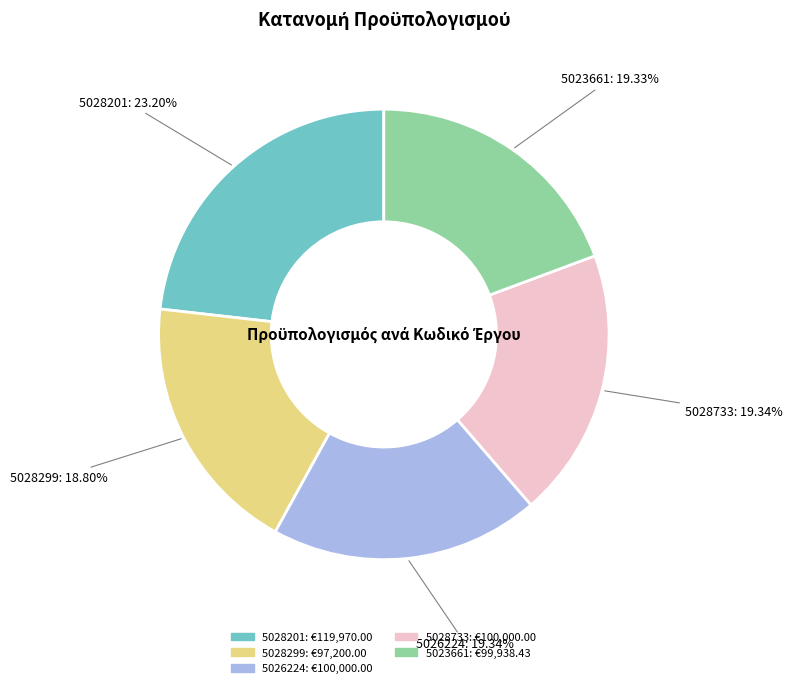

Which slice is the largest?

5028201